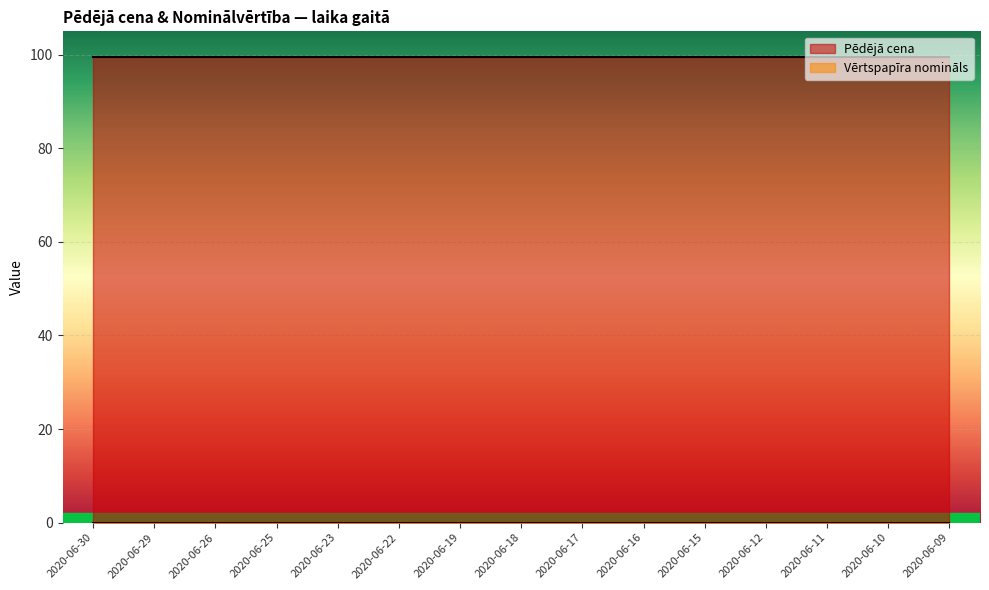

How many categories are shown in the chart?

15